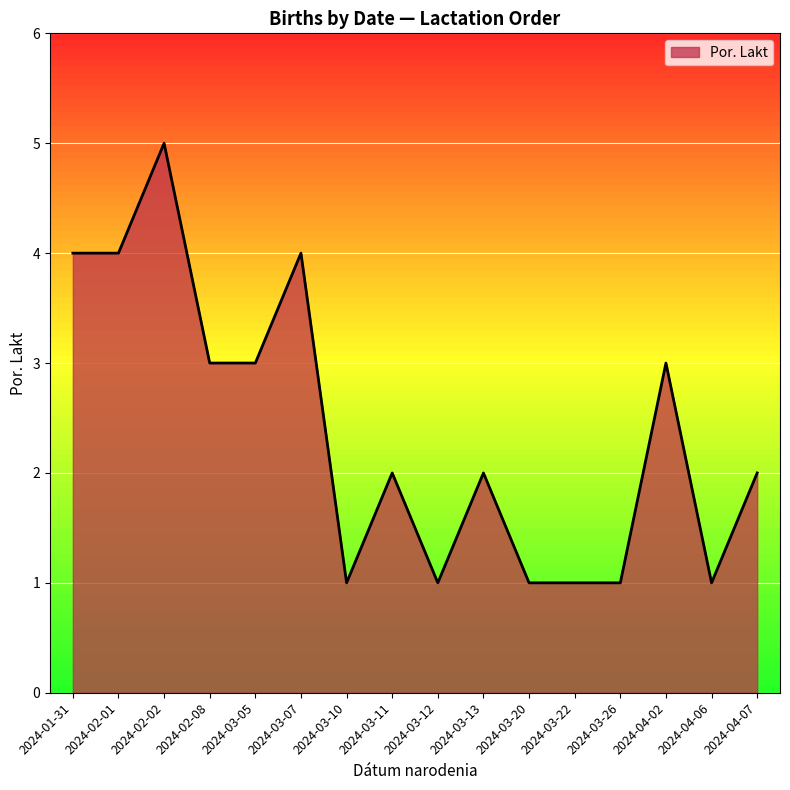

What is the difference between the maximum and minimum values?

4